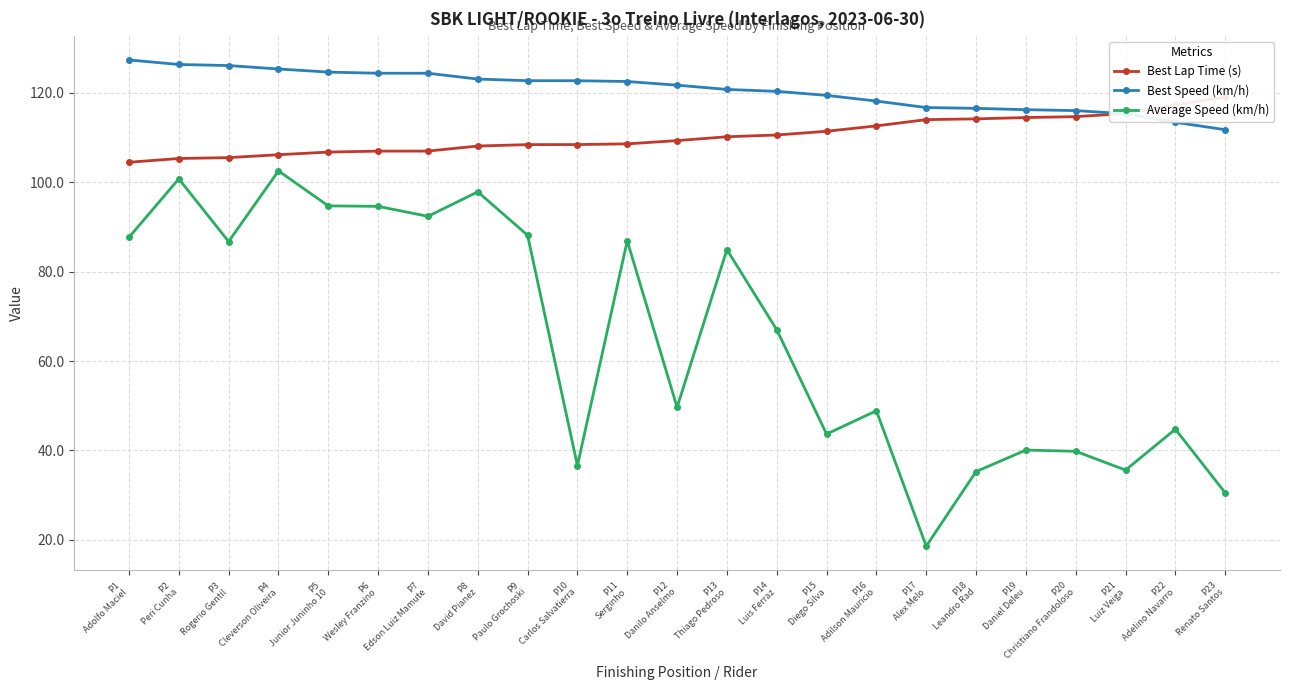

True or false: Average Speed (km/h) and Best Speed (km/h) cross at least once.

False